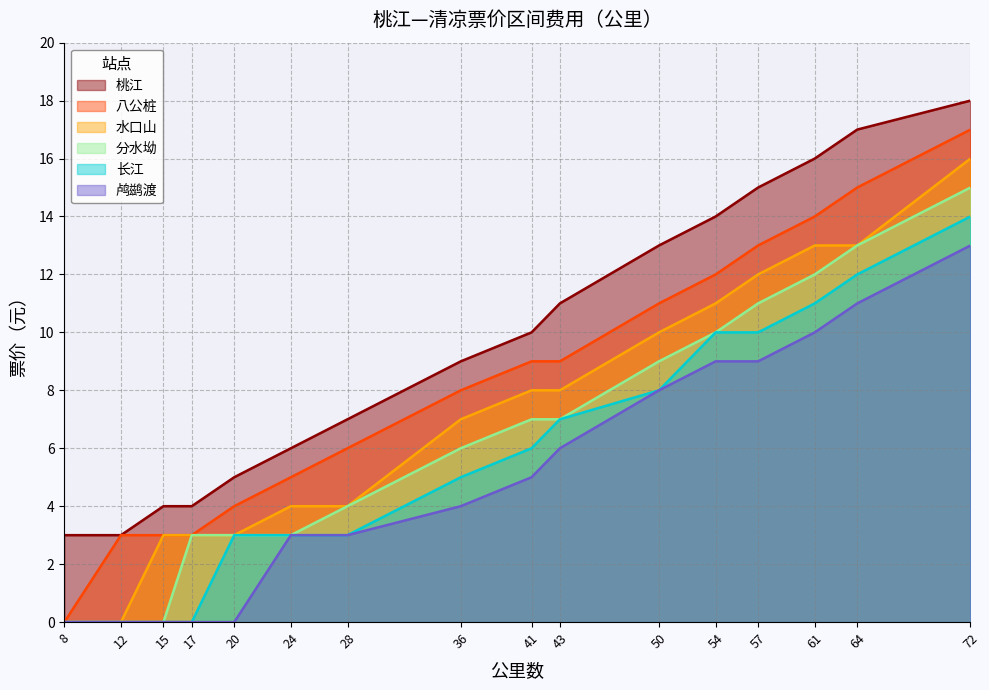

Which category has the highest value in the 八公桩 series?

72